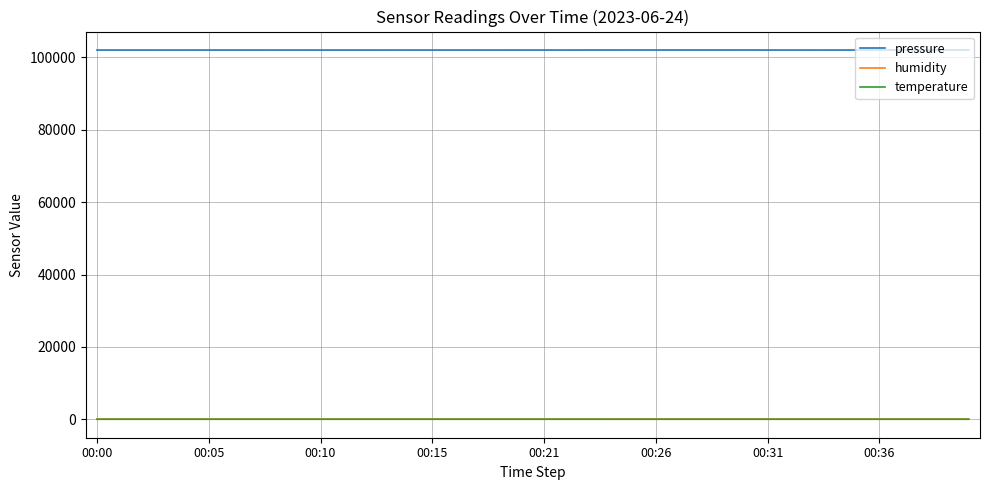

What is the maximum value shown in the chart?

102004.7